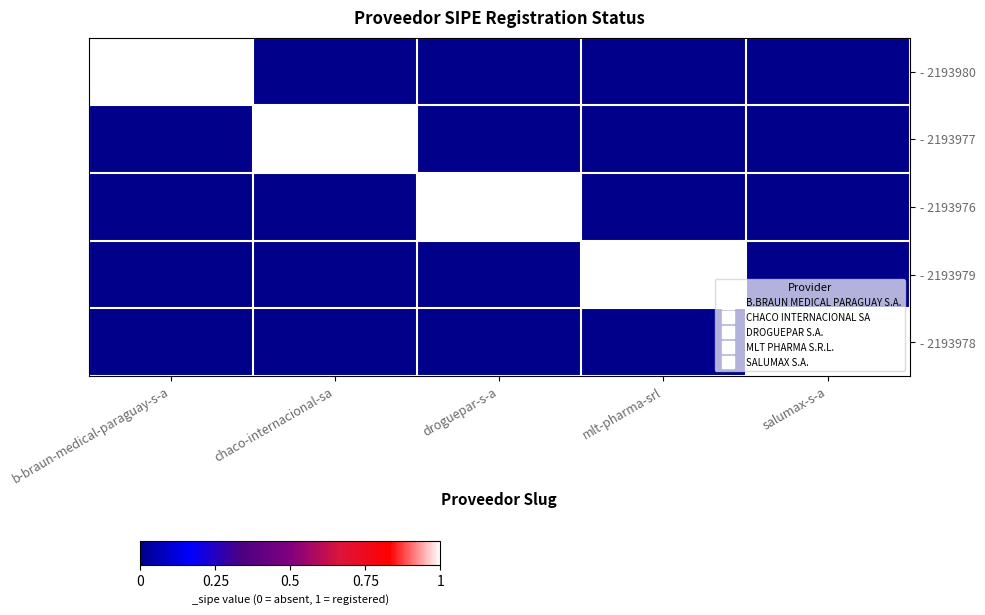

Which label corresponds to the largest value in the chart?

b-braun-medical-paraguay-s-a